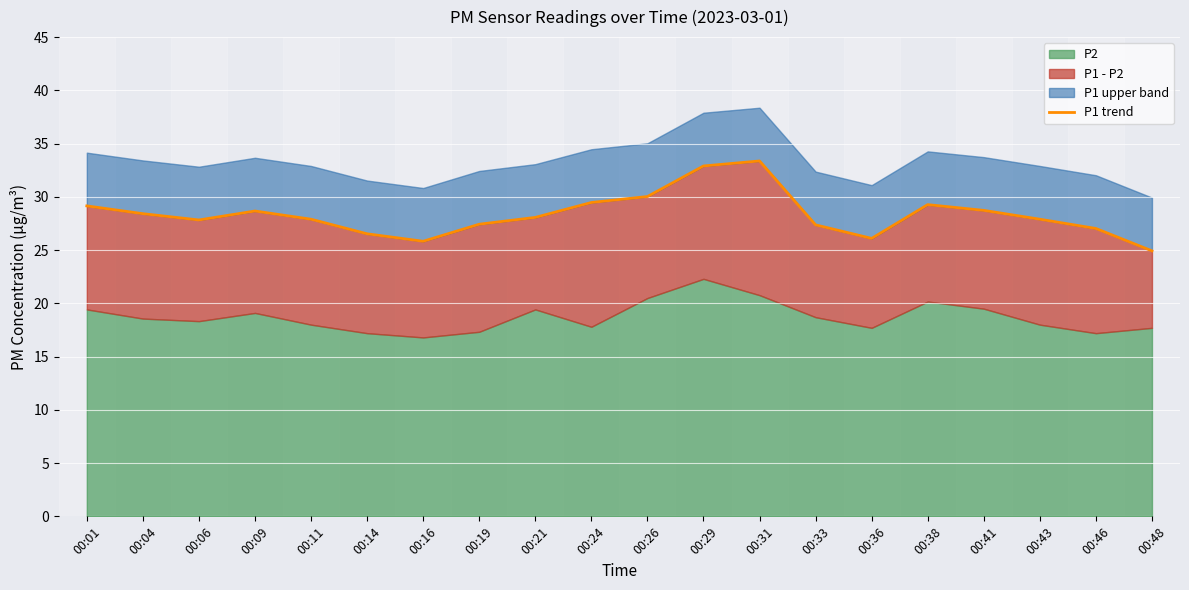

How many lines are shown in the chart?

1